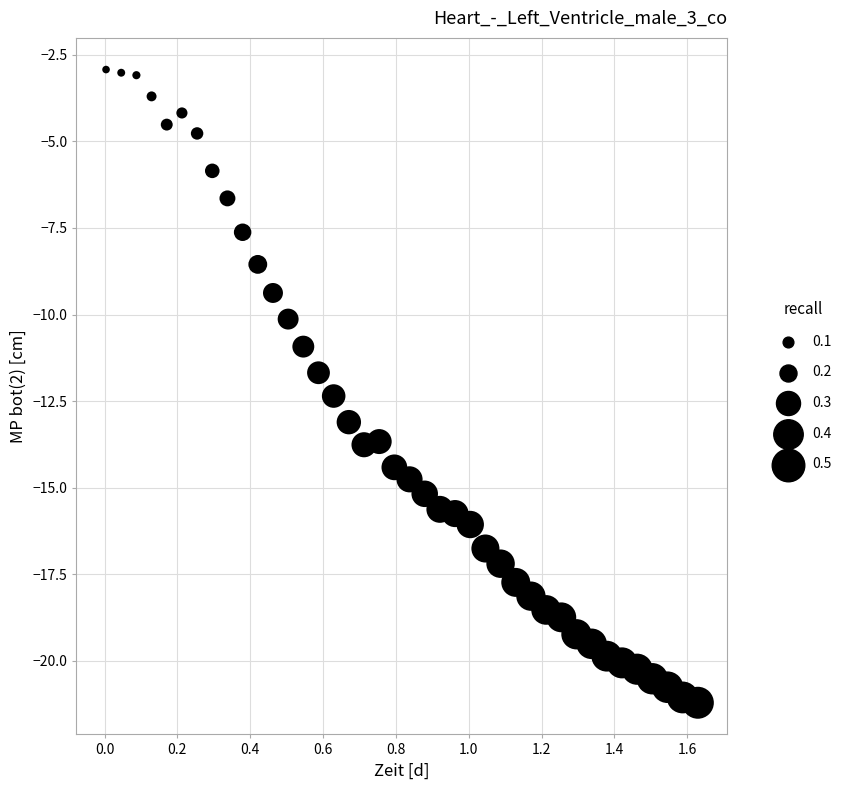

What is the range of Y values (max minus min)?

18.3